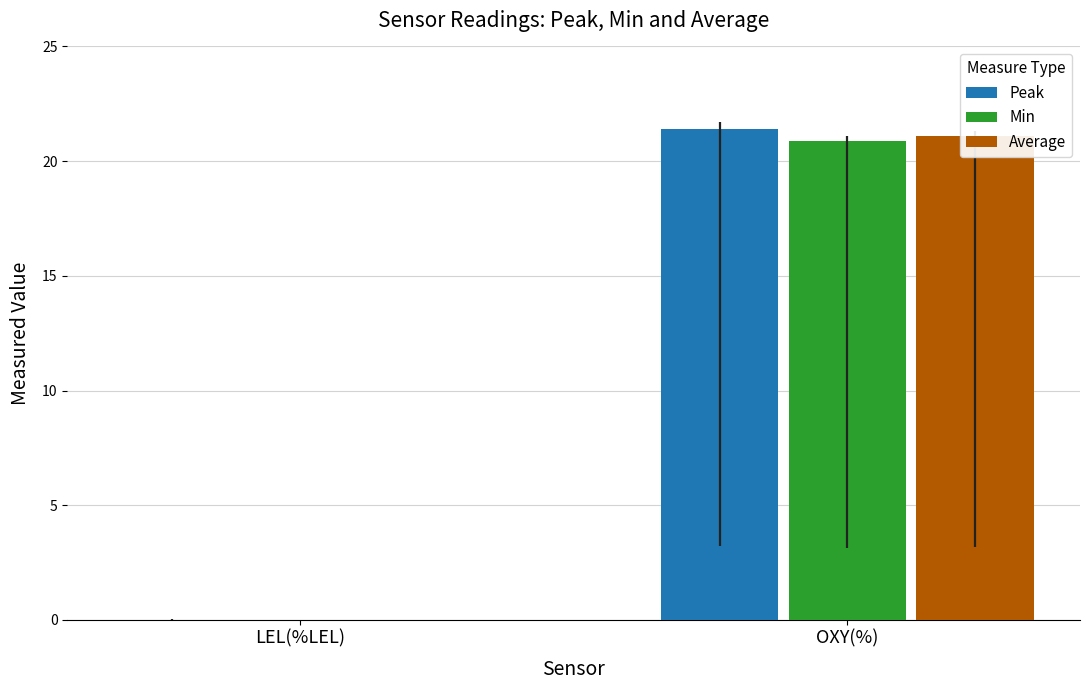

Is the value of Average at OXY(%) greater than the value of Peak at OXY(%)?

No